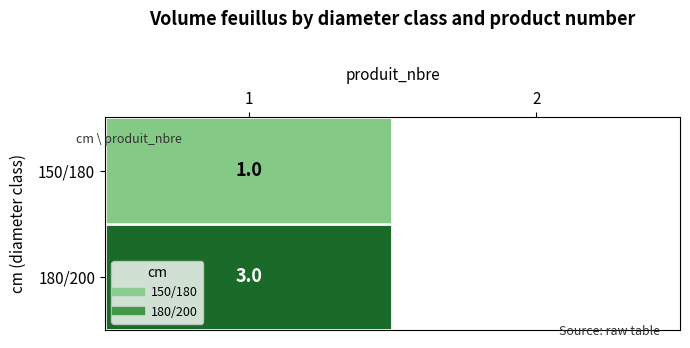

Rank the series by their average value, from lowest to highest.

150/180, 180/200